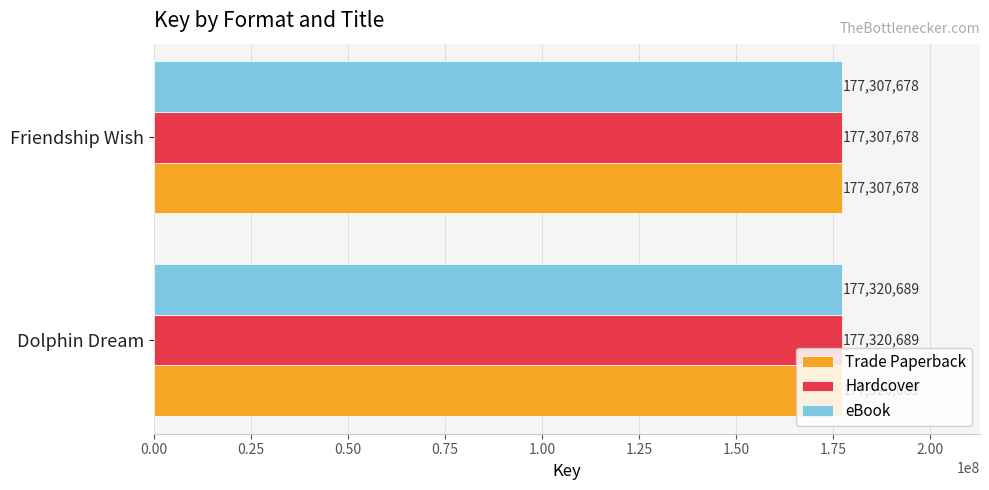

What is the total value across all series at Dolphin Dream?

531962067